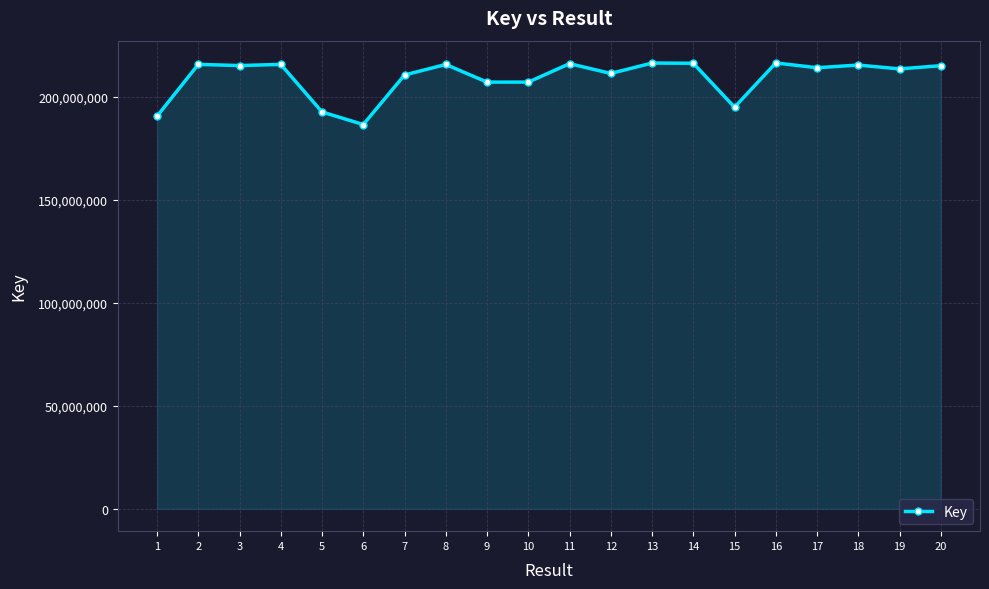

What is the ratio of the value at 3 to the value at 15?

1.1